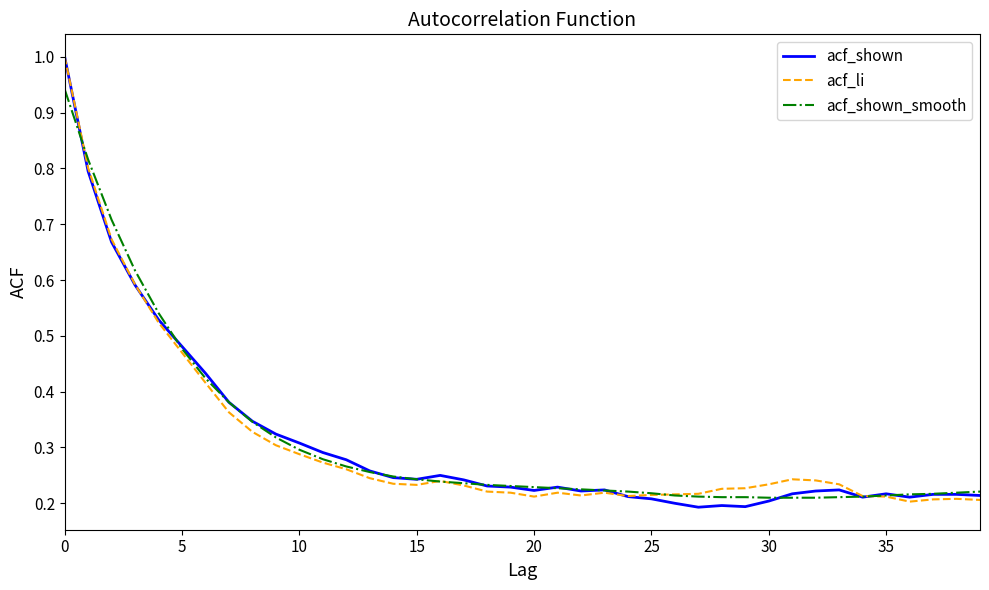

What are all the series names shown in the legend?

acf_shown, acf_li, acf_shown_smooth